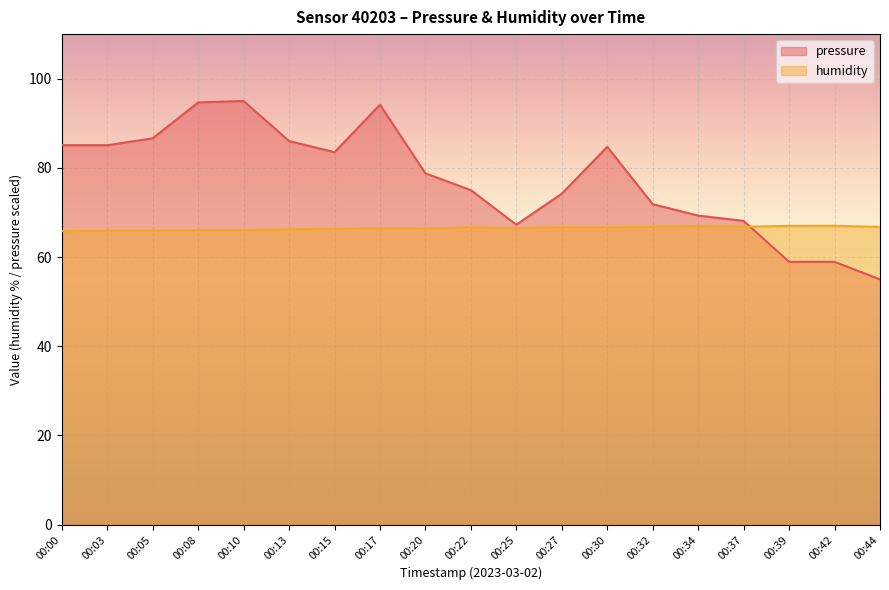

Reading left to right, extract all data points from this chart.

pressure: 85.1	85.1	86.6	94.7	95.0	86.0	83.5	94.2	78.8	75.0	67.3	74.2	84.7	71.9	69.3	68.1	58.9	58.9	55.0
humidity: 65.8	65.9	65.9	66.0	66.1	66.2	66.3	66.5	66.4	66.7	66.5	66.7	66.7	66.8	67.0	66.8	67.0	67.0	66.8